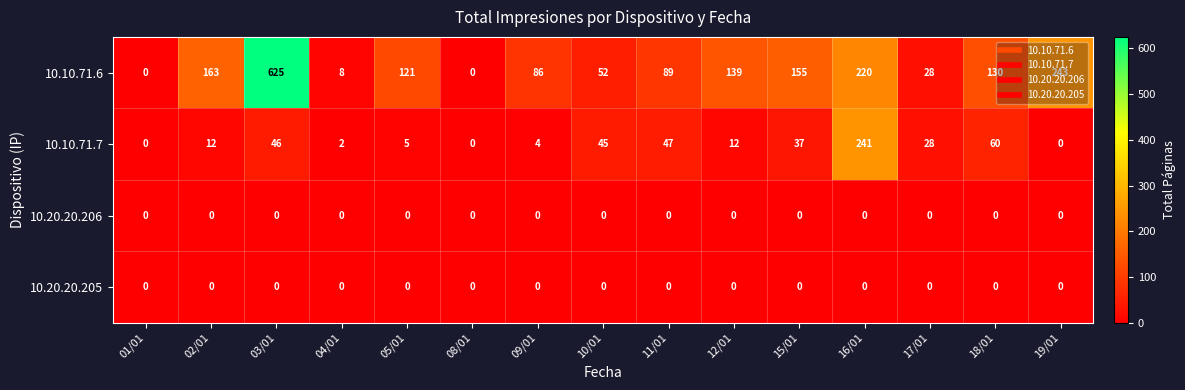

What is the difference between the highest and lowest values at 19/01?

243